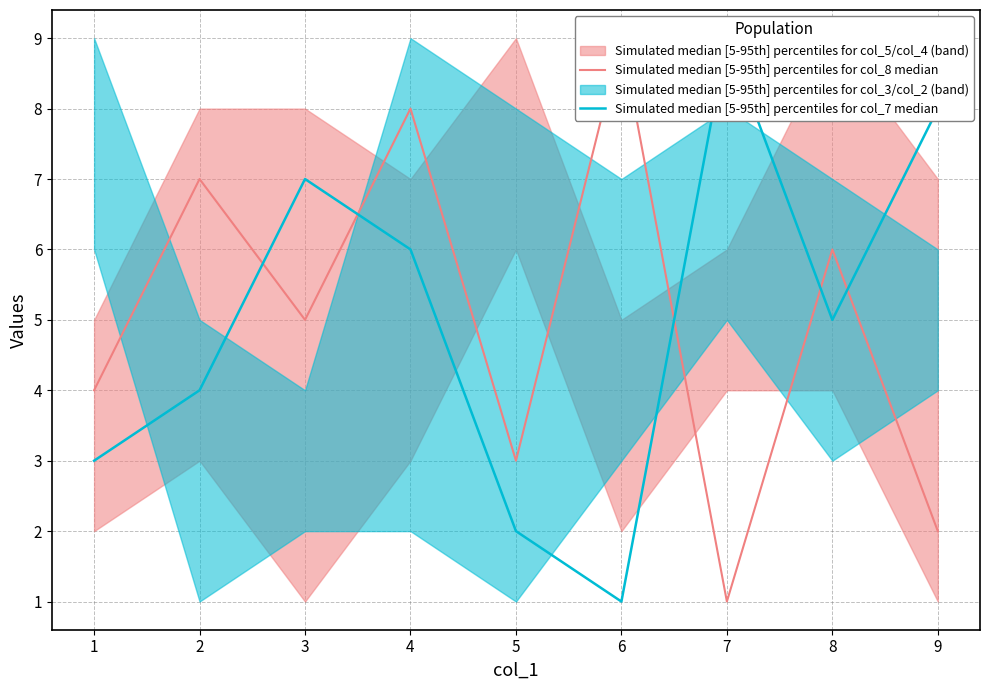

What is the total value across all series at 6?

10